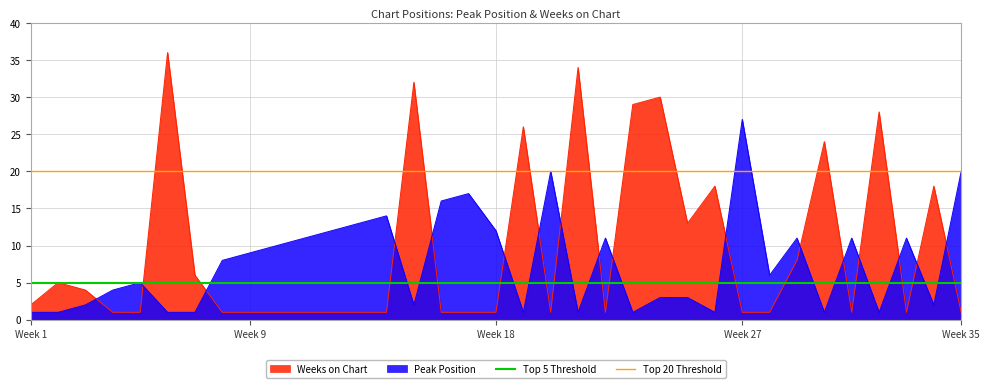

What is the average value of the Top 5 Threshold series?

5